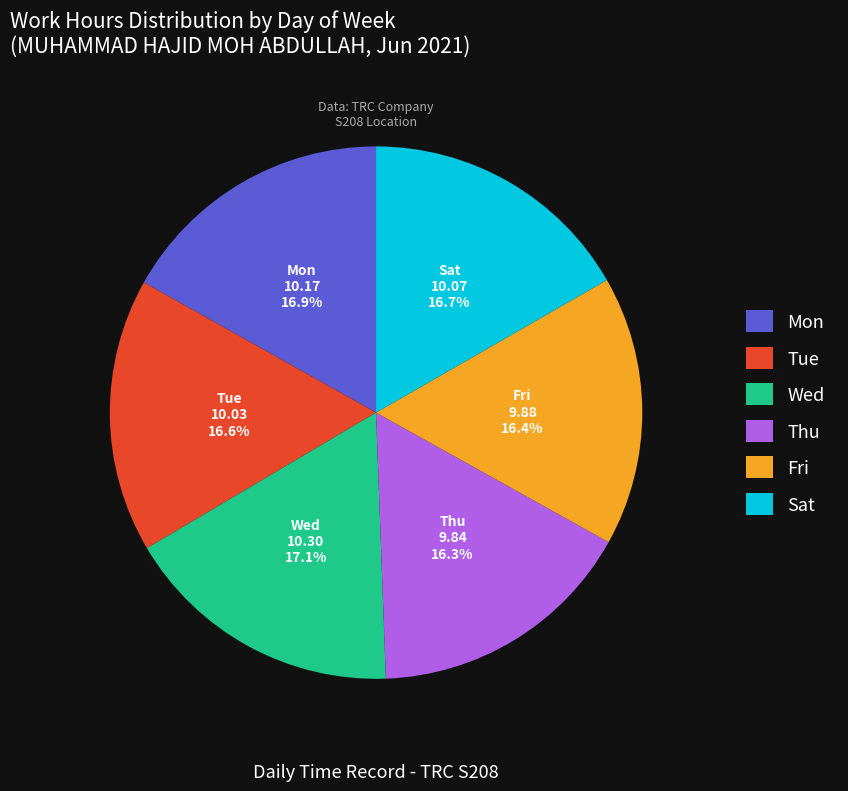

How much of the chart is everything except Mon?

83.1%